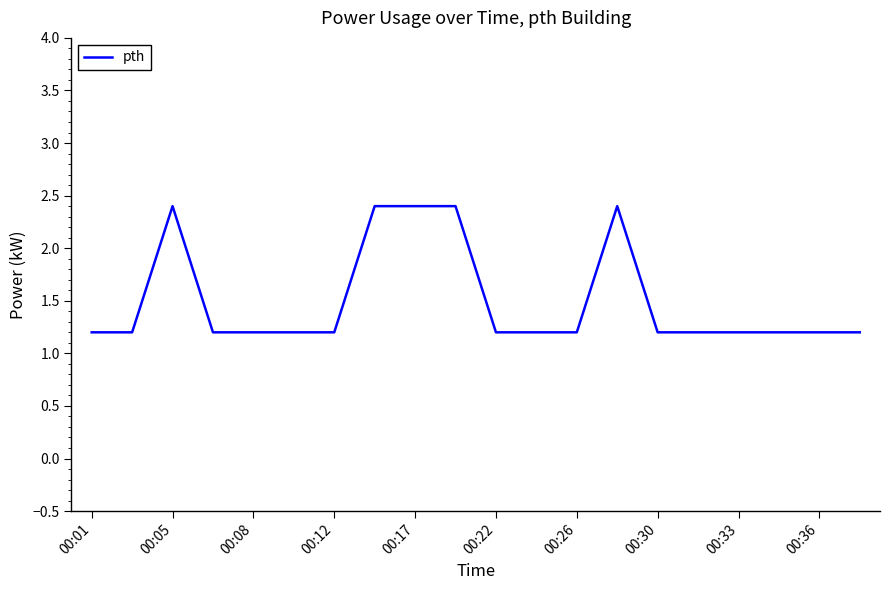

What is the minimum value shown in the chart?

1.2